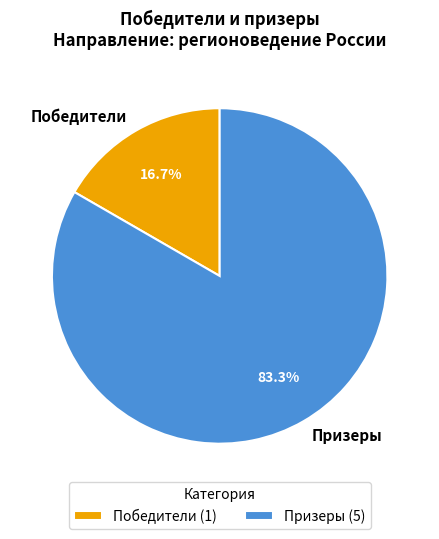

To the nearest percent, what percentage of the pie is Призеры?

83%